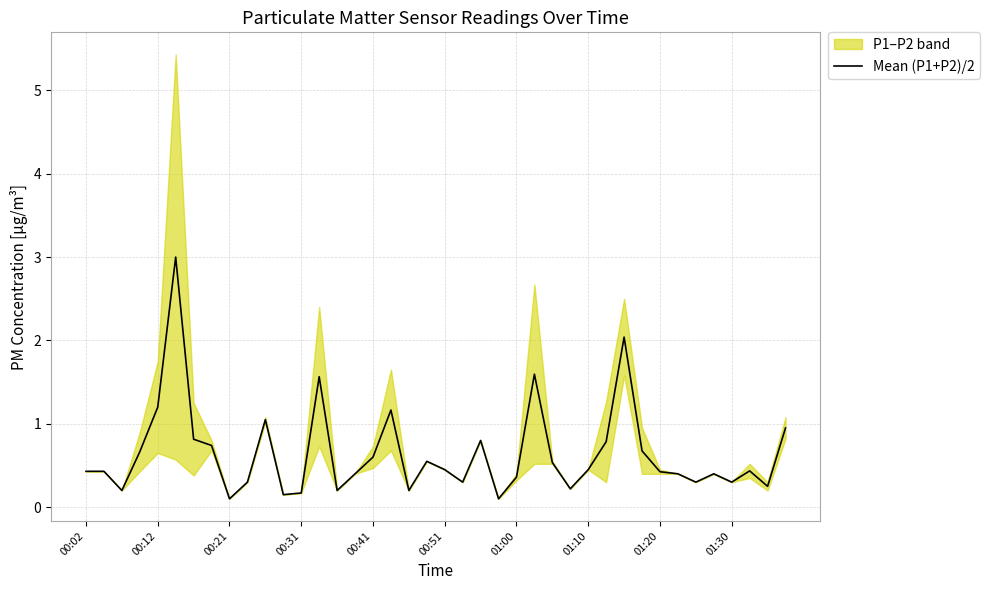

True or false: Mean (P1+P2)/2 has a value of 0.6 at 00:41.

True